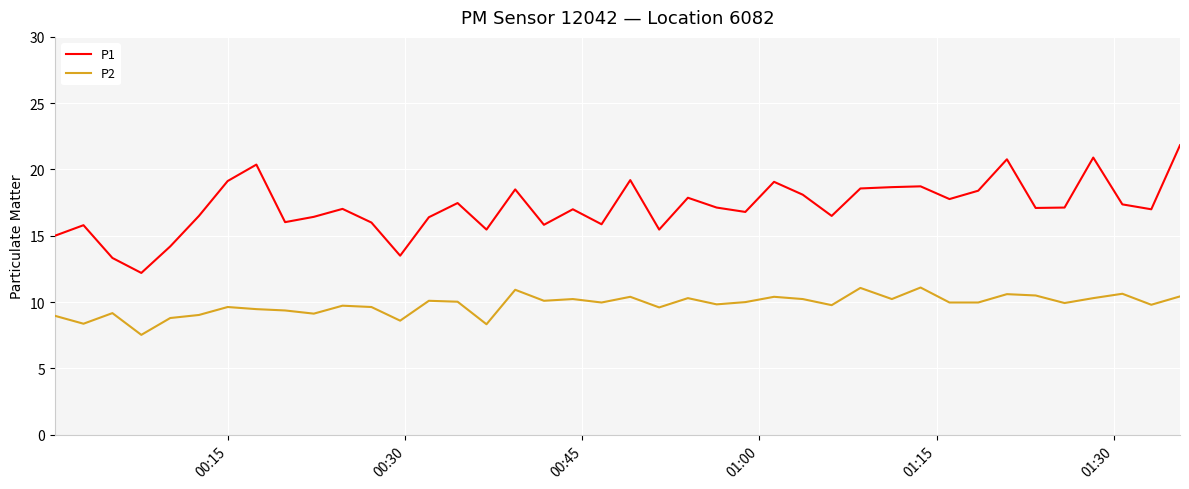

What is the maximum value for P2?

11.1